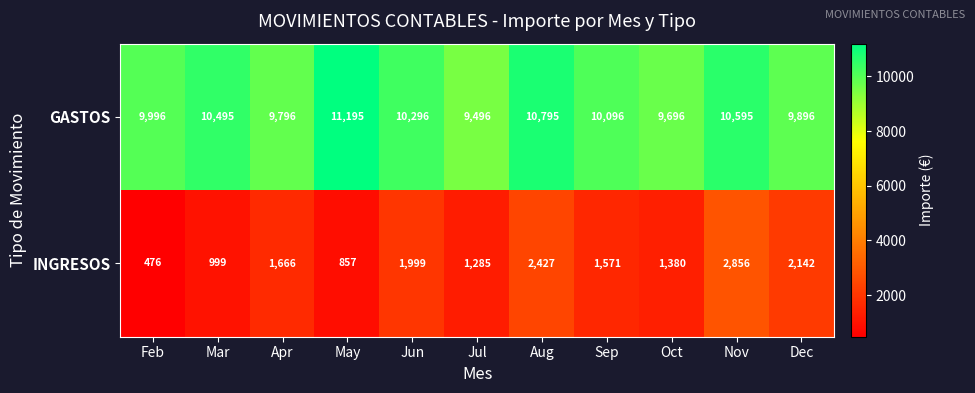

Is it true that INGRESOS equals 2427 at Aug?

True